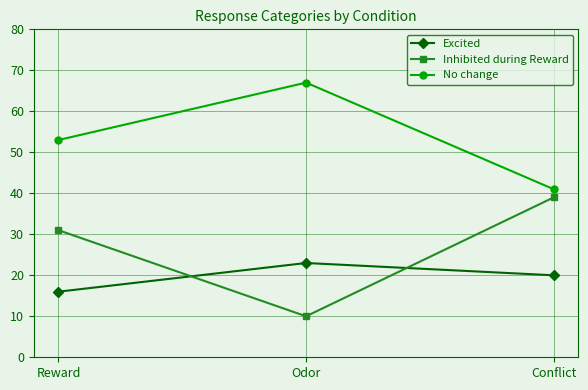

How many data points does each series have?

3